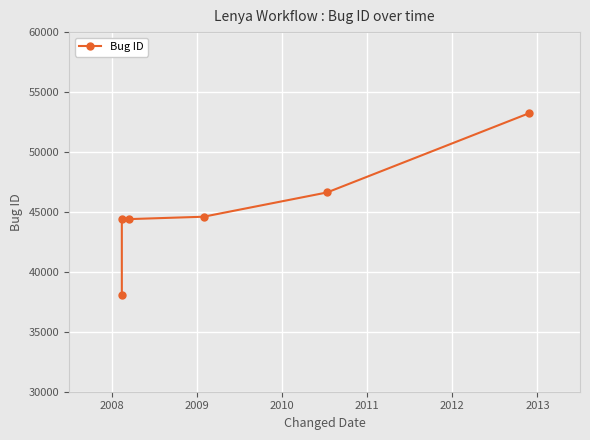

What is the difference between the second highest and second lowest values?

2224